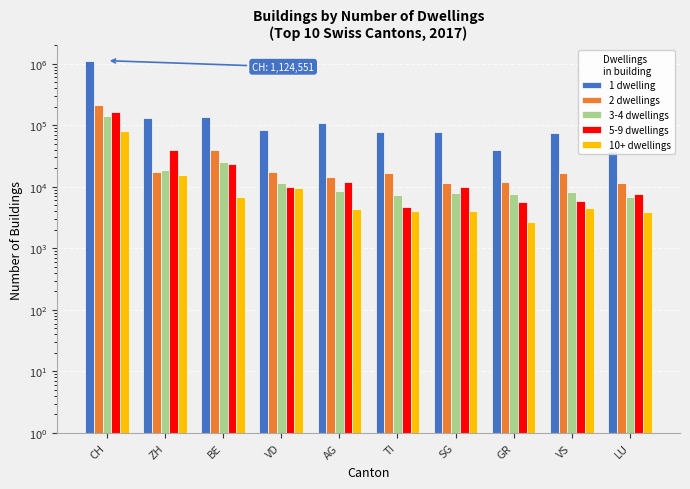

What is the value of the 5-9 dwellings bar at the 2nd from the left?

39926